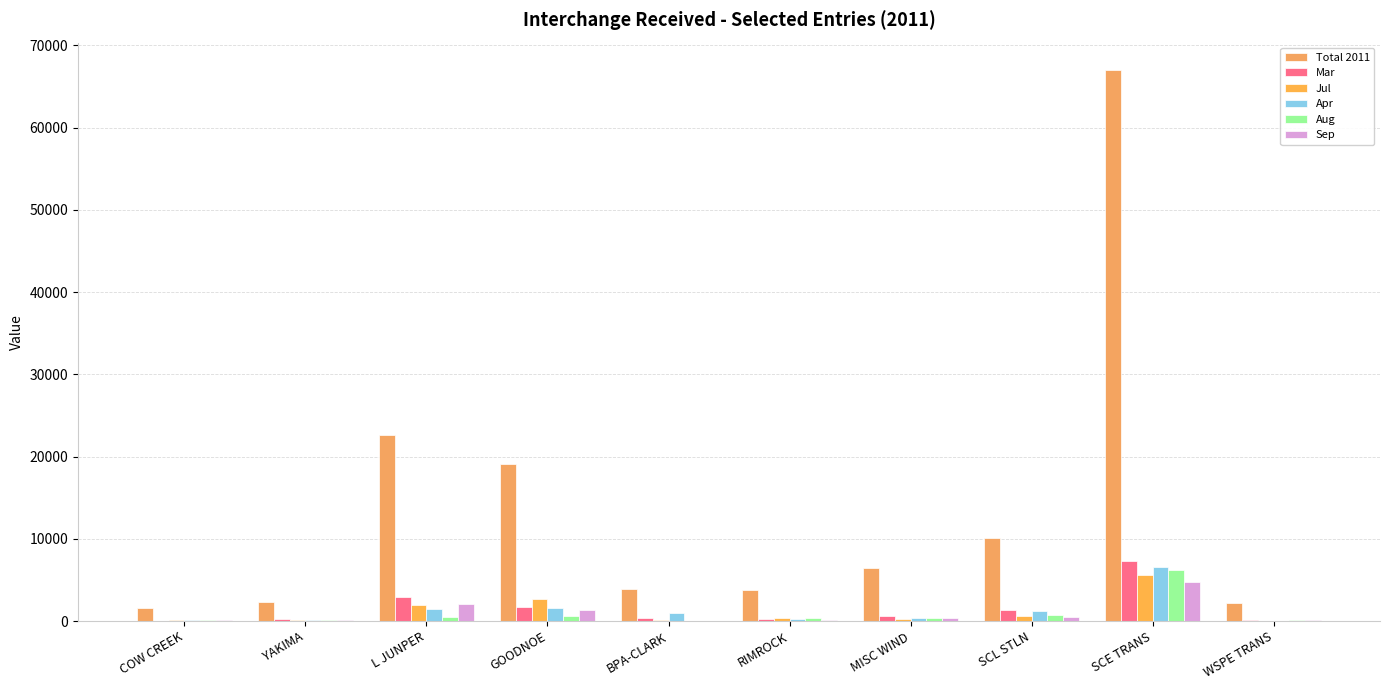

At which category does the chart reach its peak across all series?

SCE TRANS